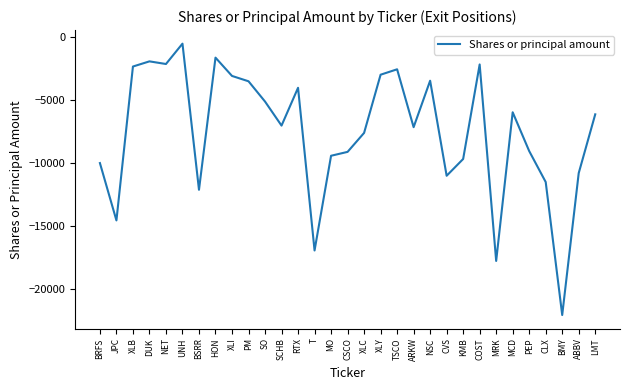

Which label corresponds to the smallest value in the chart?

BMY